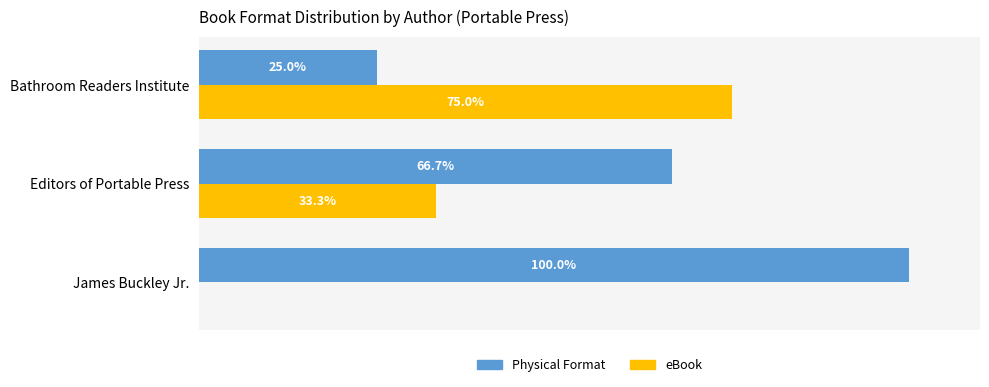

At which label is eBook closest to 37?

Editors of Portable Press